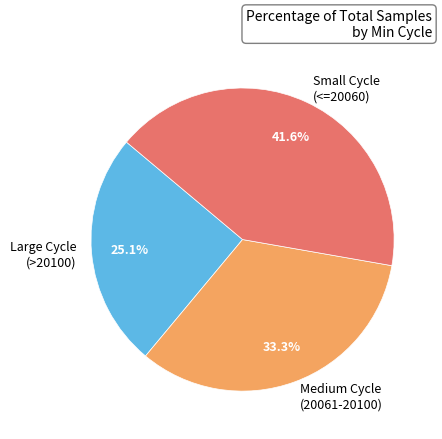

What percentage do Medium Cycle (20061-20100) and Large Cycle (>20100) together represent?

58.4%